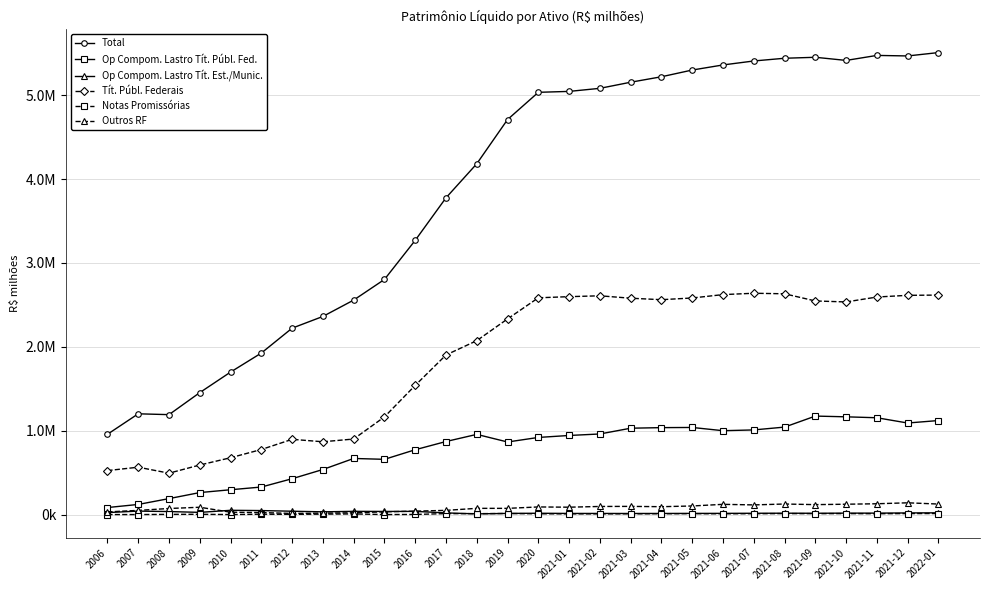

What are all the series names shown in the legend?

Total, Op Compom. Lastro Tít. Públ. Fed., Op Compom. Lastro Tít. Est./Munic., Tít. Públ. Federais, Notas Promissórias, Outros RF